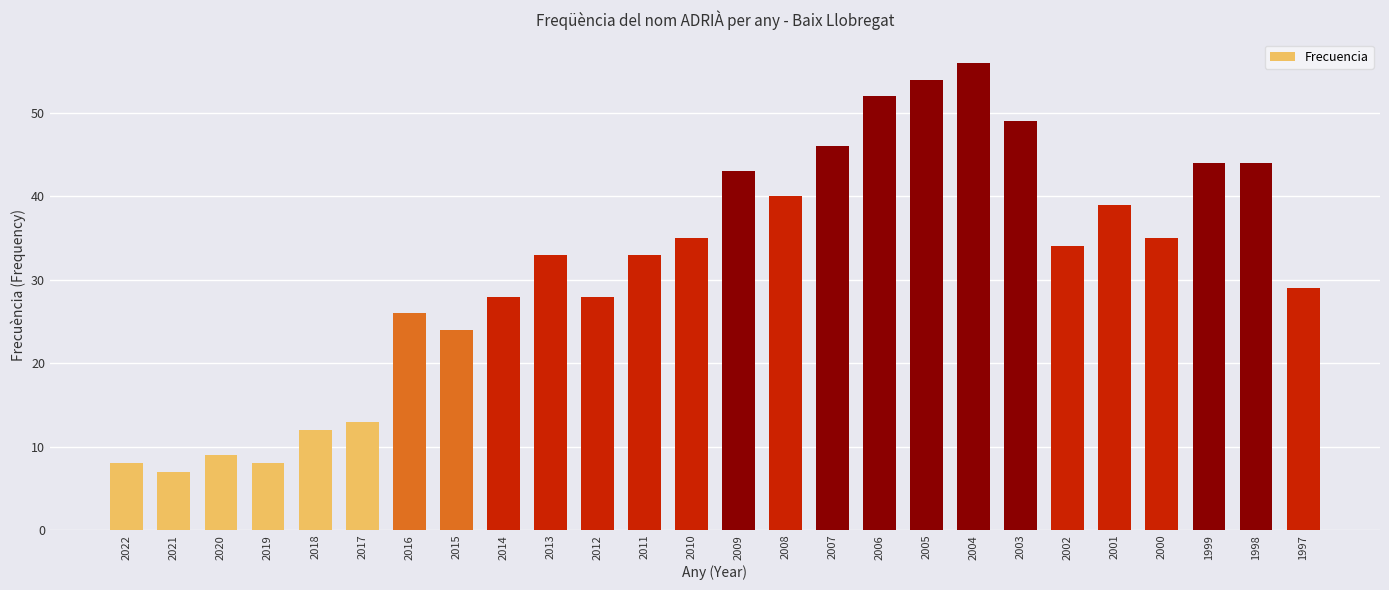

Is it true that the value at 1998 is 44?

True